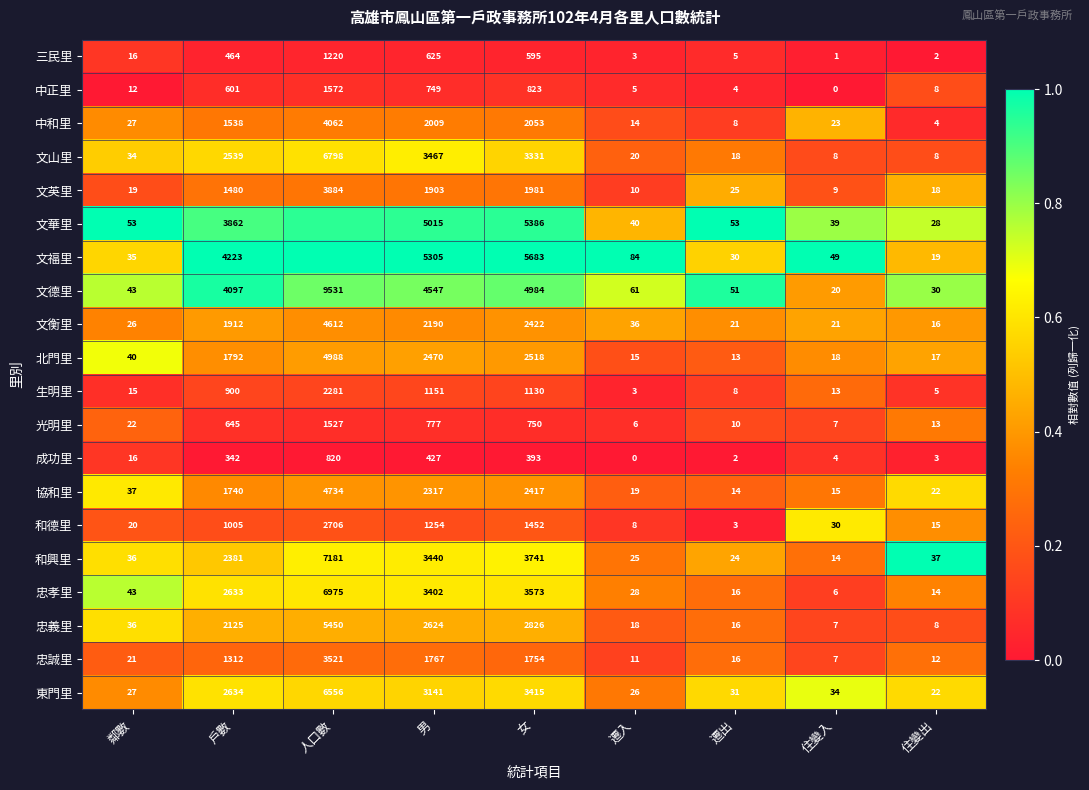

Where is 協和里 nearest to the value 2374?

女